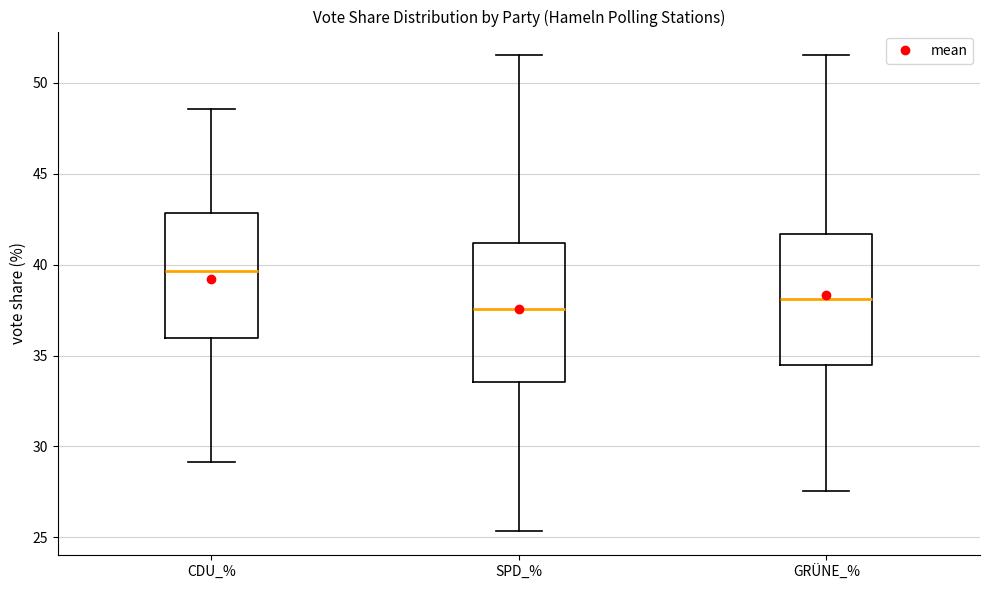

Reading left to right, transcribe this box plot: for each box, give where its median line is, the range the box spans, and where its two whiskers end, as read against the y-axis. The values are not printed on the chart, so give them approximately, as read against the axis.

CDU_%: median 39.5, box 36.0 to 43.0, whiskers 29.0 to 48.5
SPD_%: median 37.5, box 33.5 to 41.0, whiskers 25.5 to 51.5
GRÜNE_%: median 38.0, box 34.5 to 41.5, whiskers 27.5 to 51.5